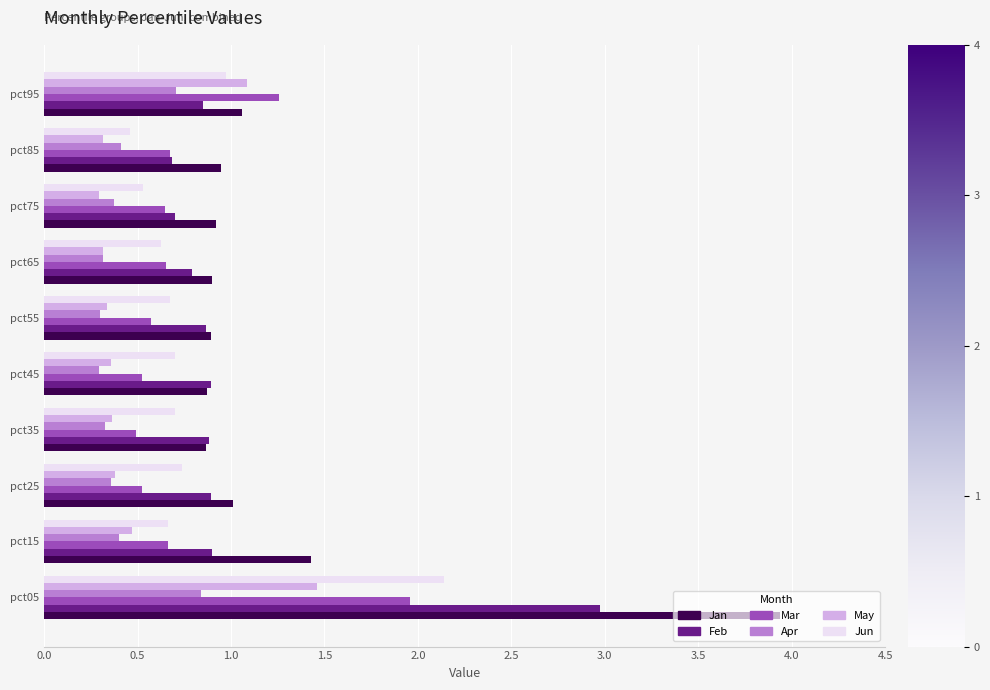

At which category does the chart reach its peak across all series?

pct05